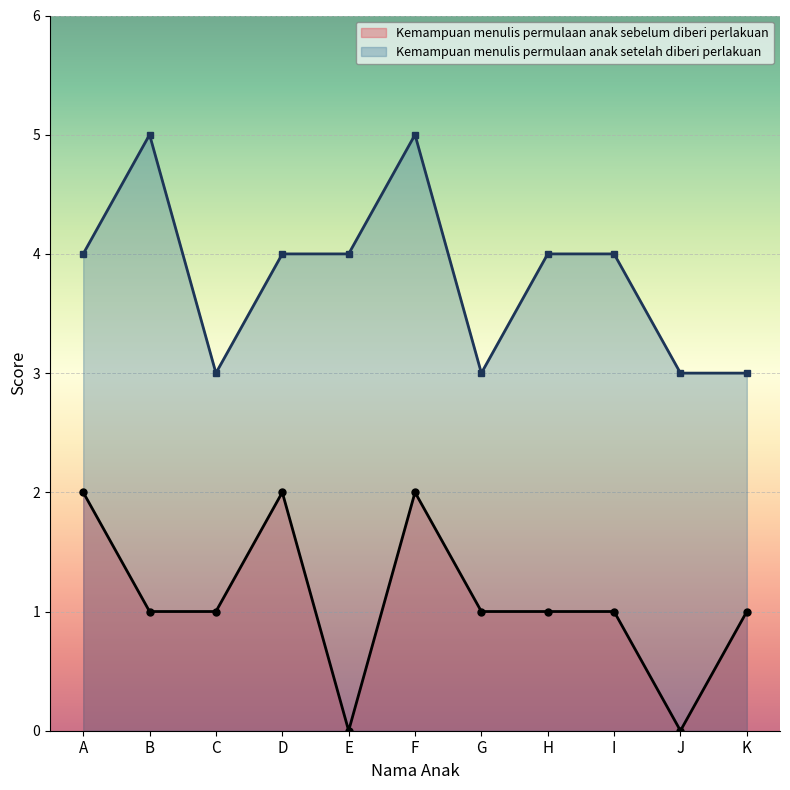

What is the difference between the Kemampuan menulis permulaan anak setelah diberi perlakuan values at F and A?

1